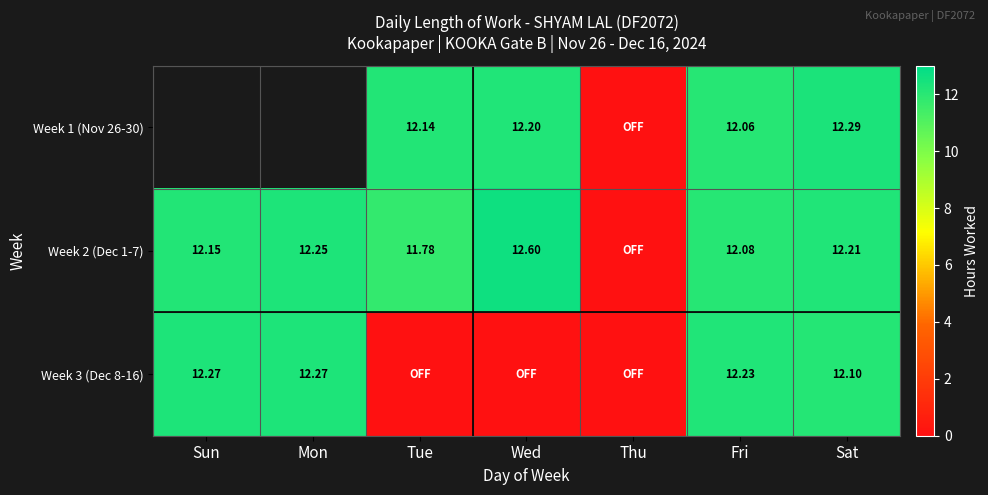

Count the number of categories in the chart.

7